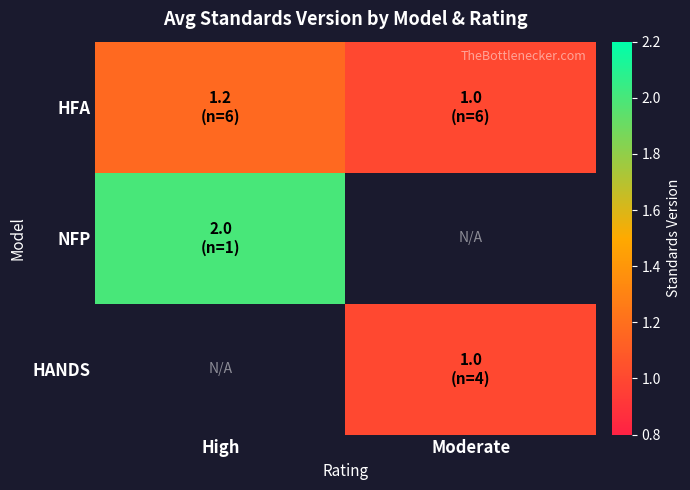

Which category has the highest value in the HANDS series?

High